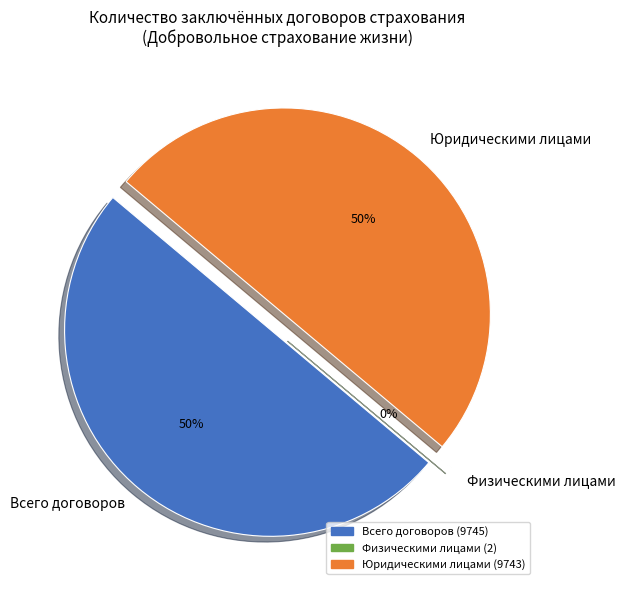

True or false: Юридическими лицами accounts for 50% of the total.

True